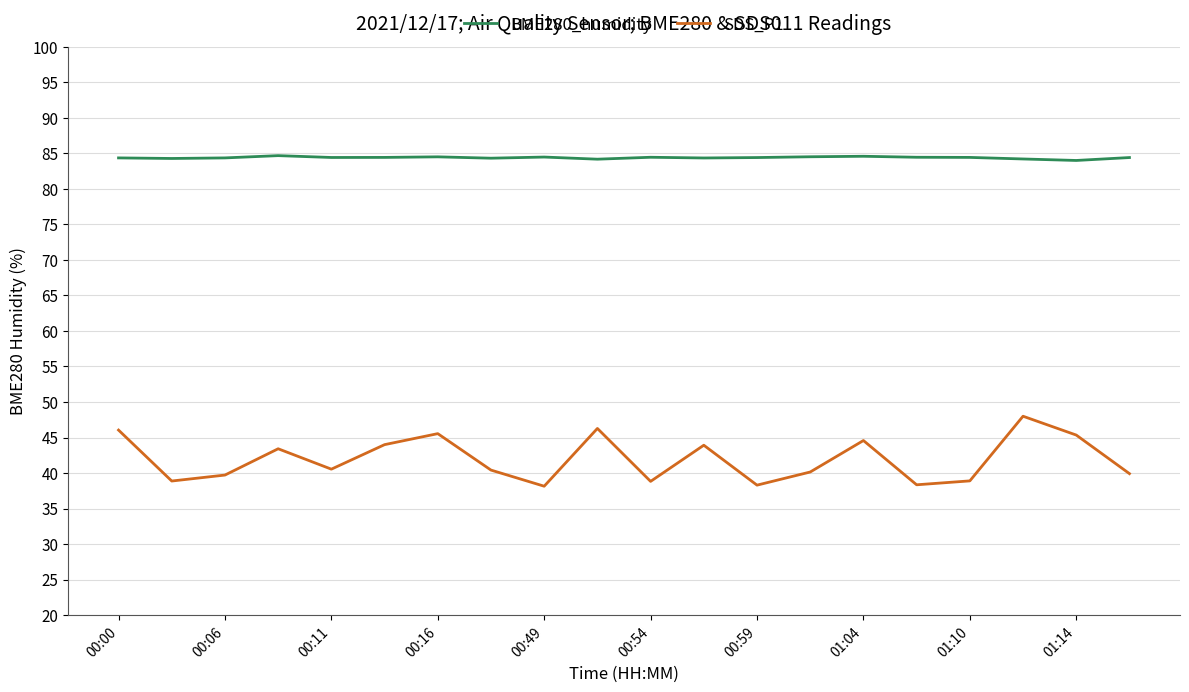

Which series has the largest range (max minus min)?

SDS_P1